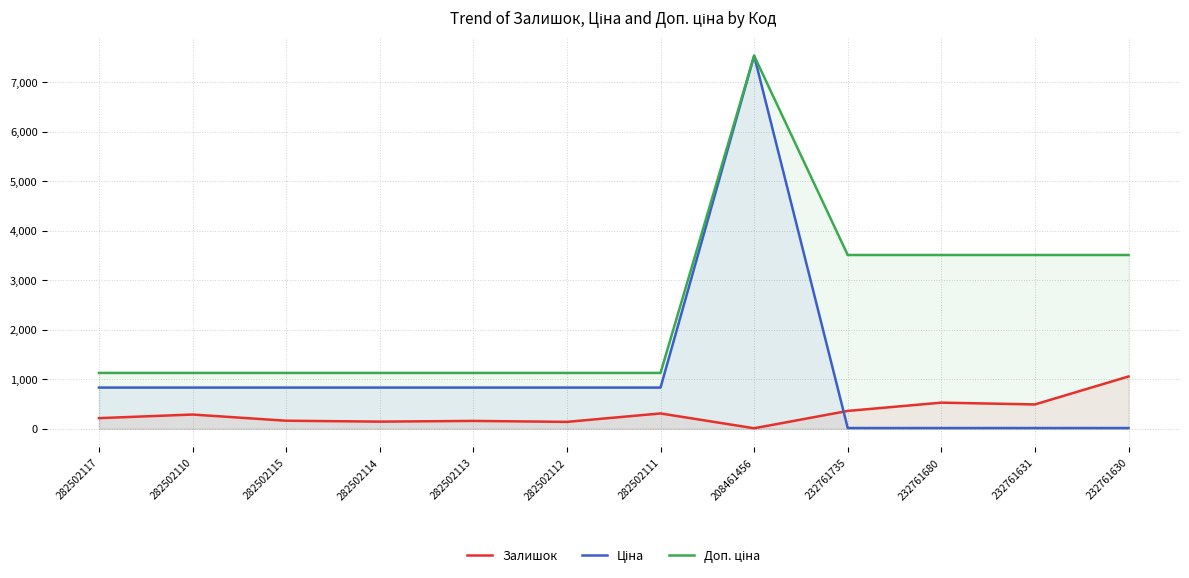

What is the value of the Доп. ціна point at the 5th from the left?

1128.0